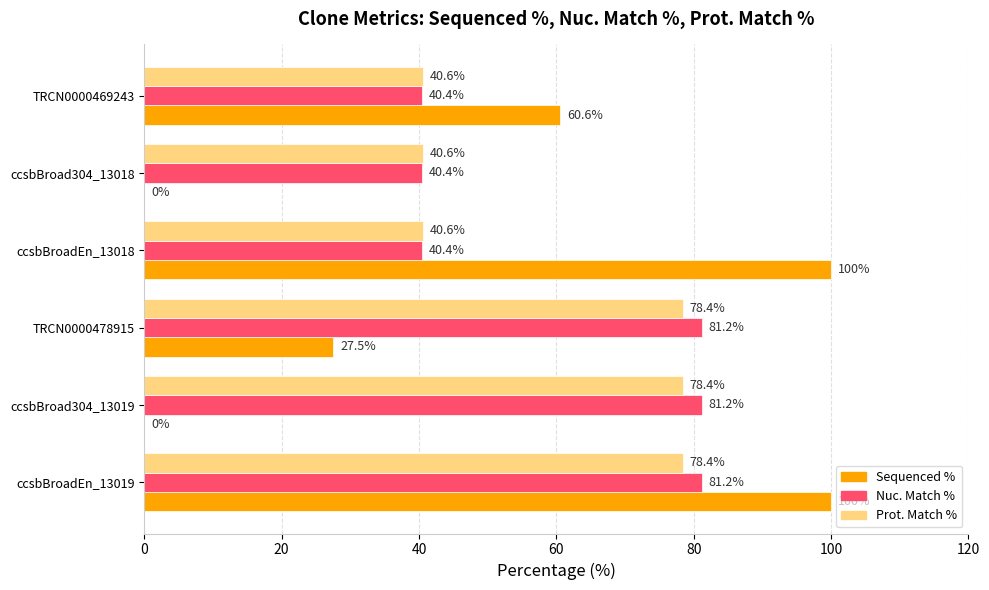

What is the maximum value shown in the chart?

100.0